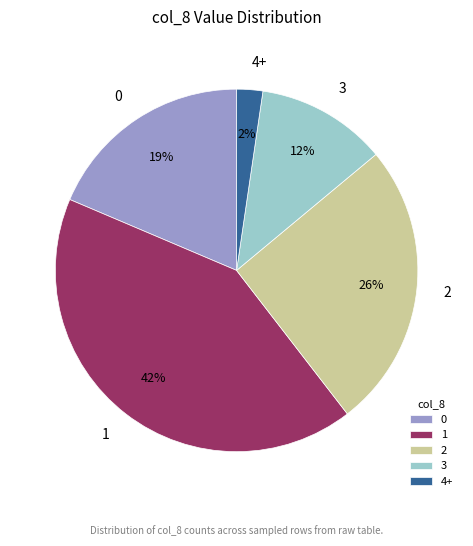

Is there any slice that represents more than half of the pie?

No